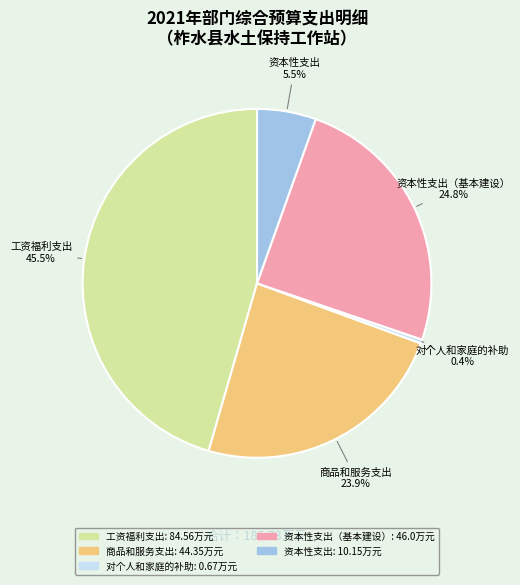

Is there a majority slice in this chart?

No